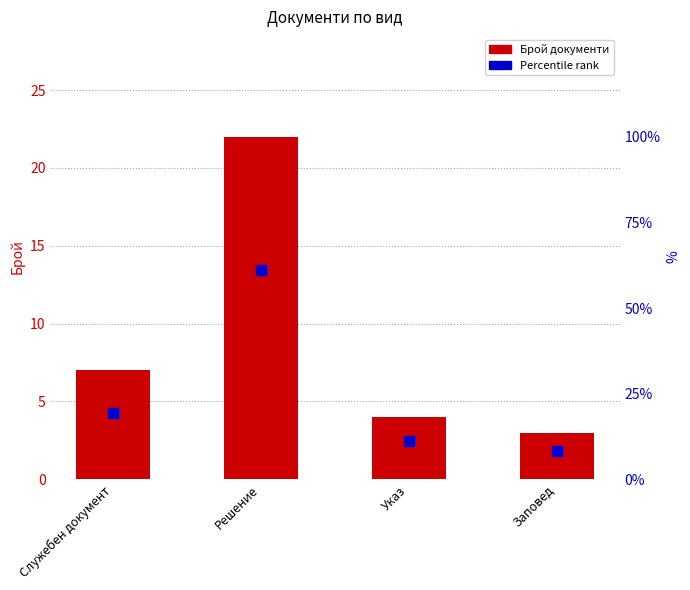

At which label does Percentile rank first exceed 19?

Служебен документ